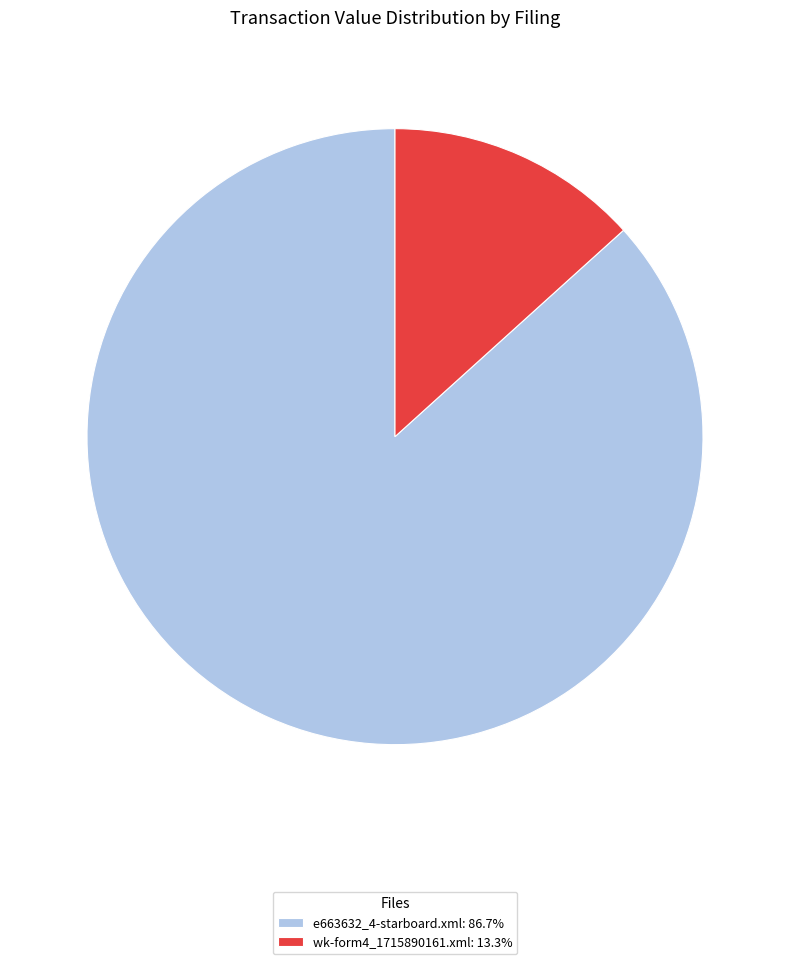

What is the smallest slice in the pie chart?

wk-form4_1715890161.xml